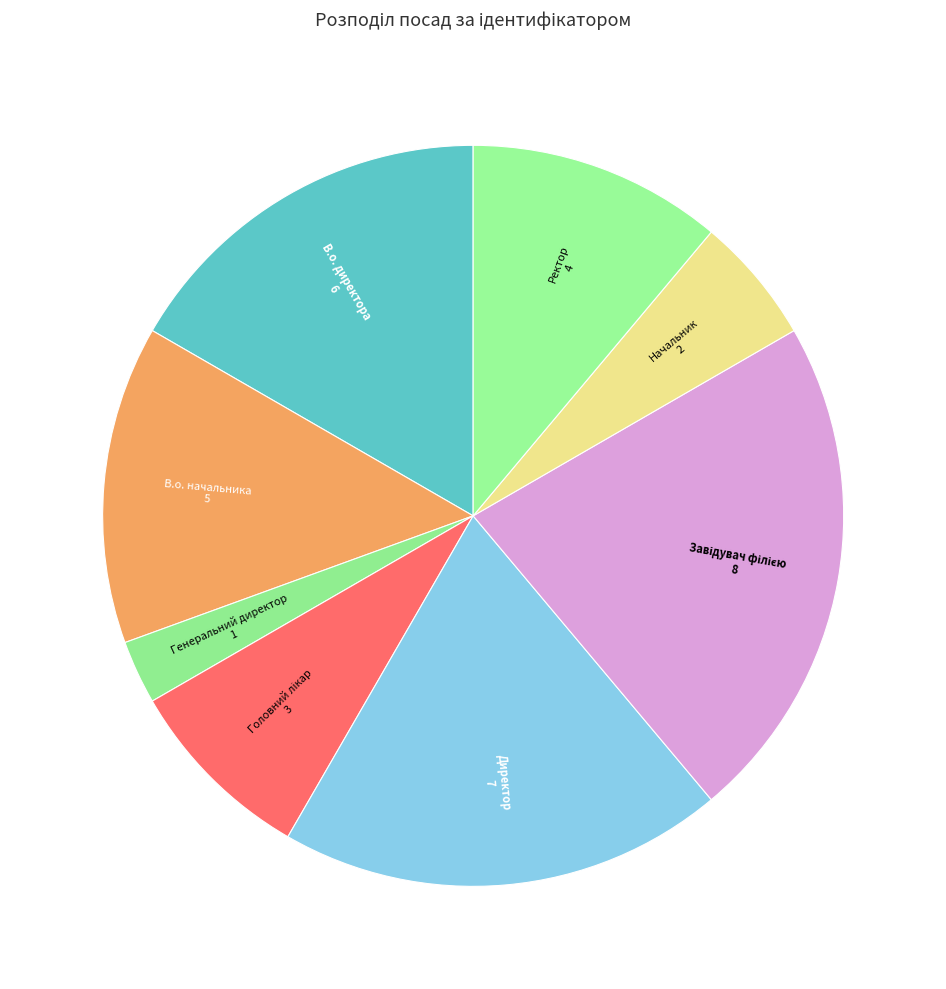

Does Генеральний директор represent more than half of the total?

No